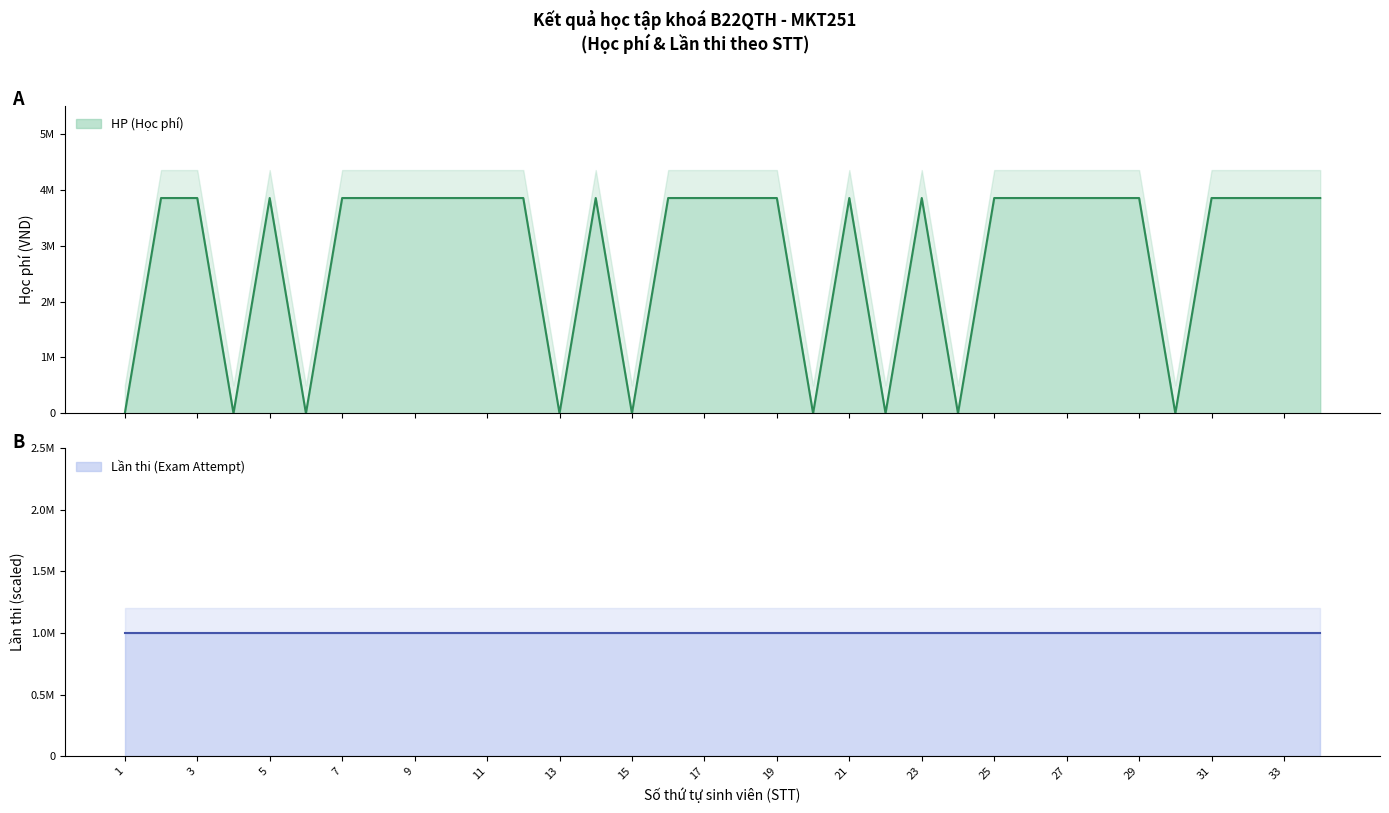

Which label corresponds to the smallest value in the chart?

1